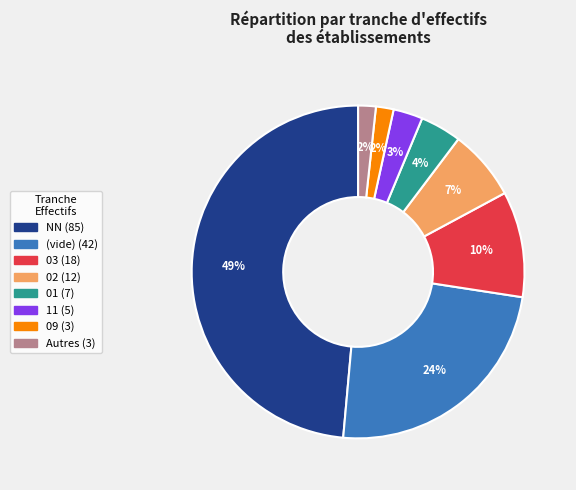

To the nearest percent, what is the difference between the largest and smallest slice percentages?

47%